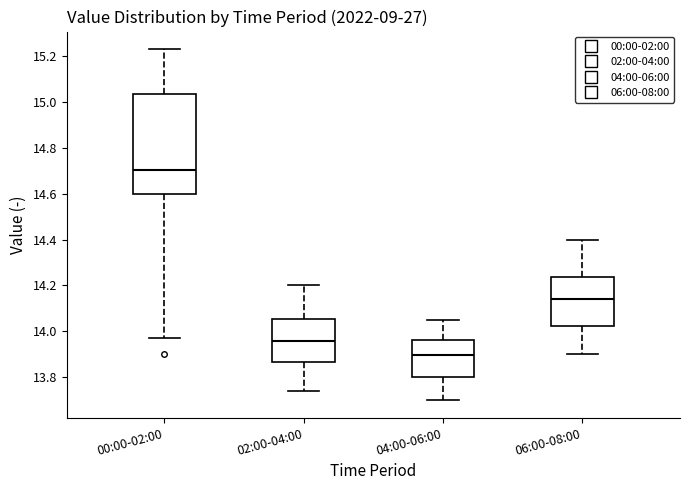

Reading left to right, read every box against the y-axis: the position of its median line, the range the box covers, and the ends of its whiskers. The values are not printed on the chart, so give them approximately, as read against the axis.

00:00-02:00: median 14.70, box 14.60 to 15.04, whiskers 13.98 to 15.24
02:00-04:00: median 13.96, box 13.86 to 14.06, whiskers 13.74 to 14.20
04:00-06:00: median 13.90, box 13.80 to 13.96, whiskers 13.70 to 14.06
06:00-08:00: median 14.14, box 14.02 to 14.24, whiskers 13.90 to 14.40